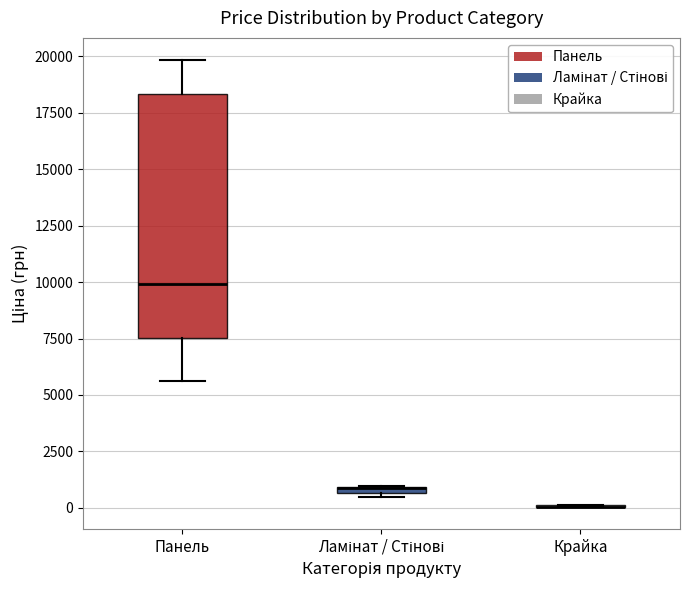

Which box is the tallest, from its lower edge to its upper edge?

Панель